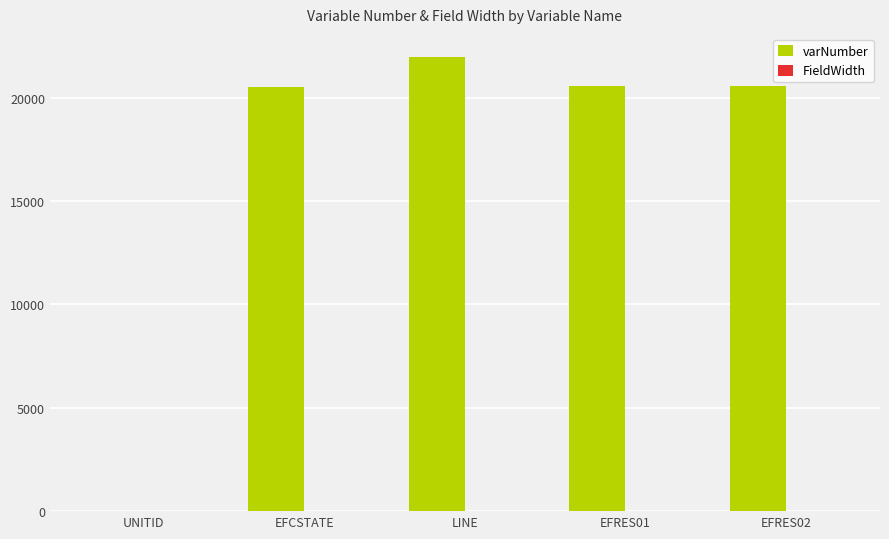

At which category is the sum across all series the highest?

LINE